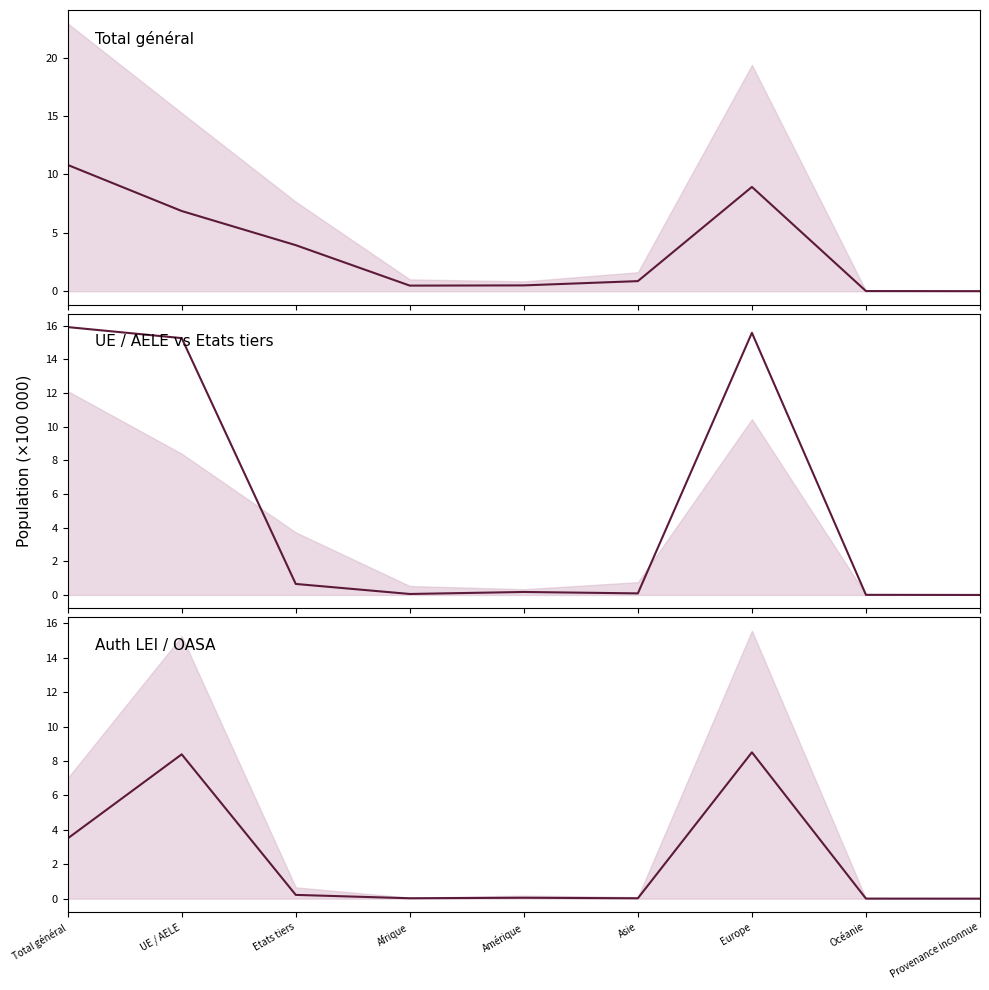

How many lines are shown in the chart?

3